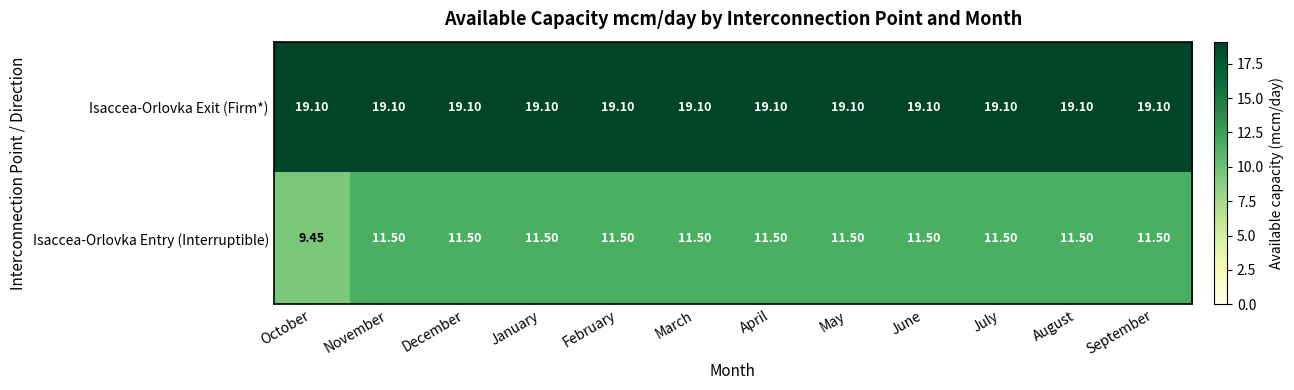

Rank the series at January from highest to lowest value.

Isaccea-Orlovka Exit (Firm*), Isaccea-Orlovka Entry (Interruptible)